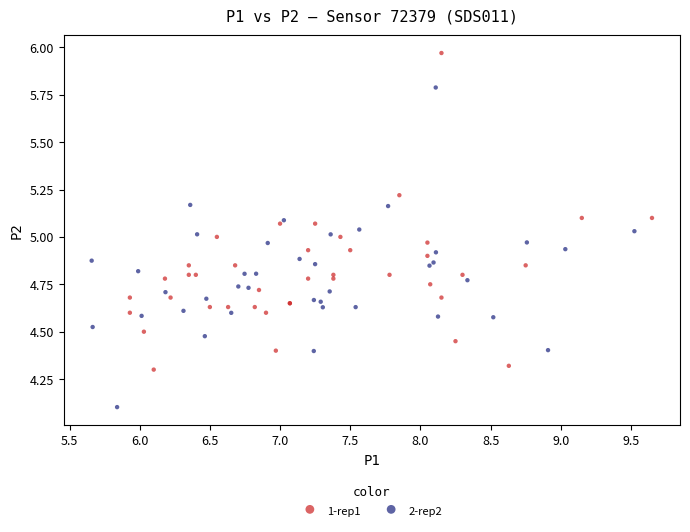

Which series contains the lowest Y value?

2-rep2